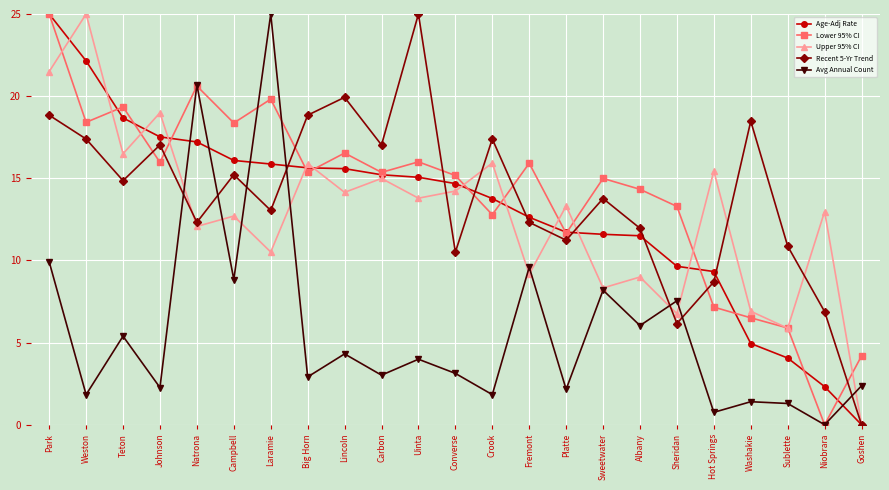

Between which two adjacent categories do Avg Annual Count and Age-Adj Rate first intersect?

Johnson and Natrona